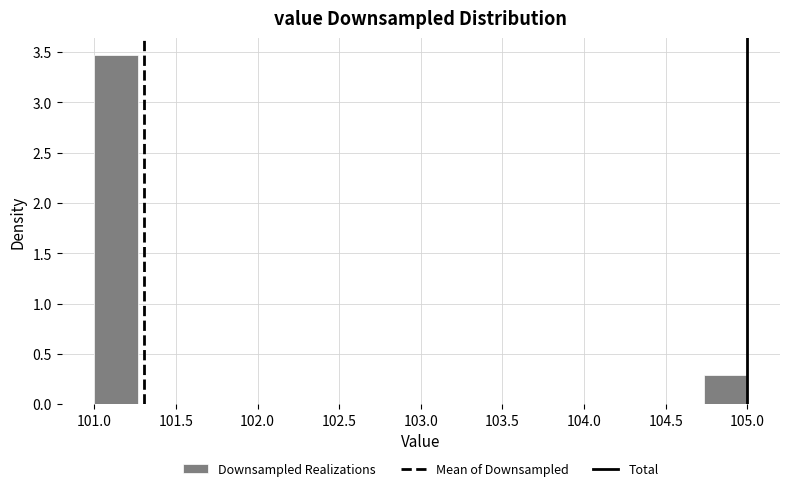

Reading left to right, transcribe this chart: for each bar, give the range it covers on the x-axis and its height. Neither the bar edges nor the heights are printed on the chart, so give them approximately, as read against the axes.

101.00 to 101.25: 3.45
101.25 to 101.55: 0
101.55 to 101.80: 0
101.80 to 102.05: 0
102.05 to 102.35: 0
102.35 to 102.60: 0
102.60 to 102.85: 0
102.85 to 103.15: 0
103.15 to 103.40: 0
103.40 to 103.65: 0
103.65 to 103.95: 0
103.95 to 104.20: 0
104.20 to 104.45: 0
104.45 to 104.75: 0
104.75 to 105.00: 0.30